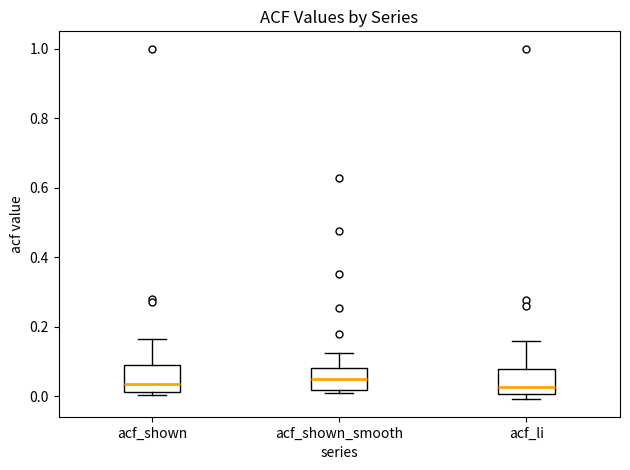

Where is the lower edge of the box for acf_li on the y-axis? The values are not printed on the chart, so give them approximately, as read against the axis.

0.00